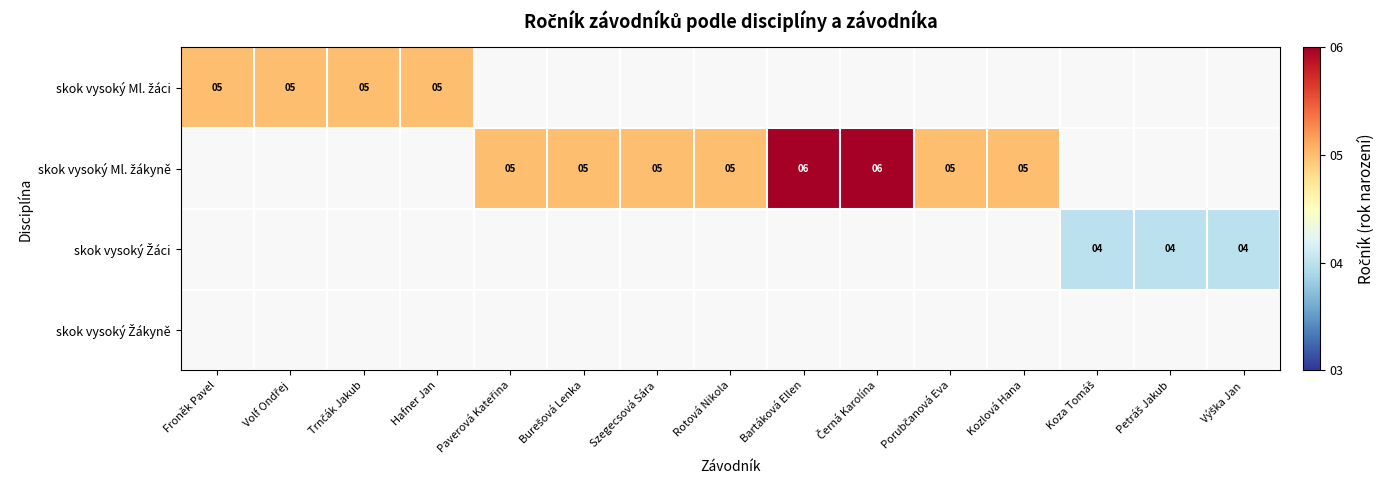

Which series changed the most between Paverová Kateřina and Porubčanová Eva?

skok vysoký Ml. žákyně